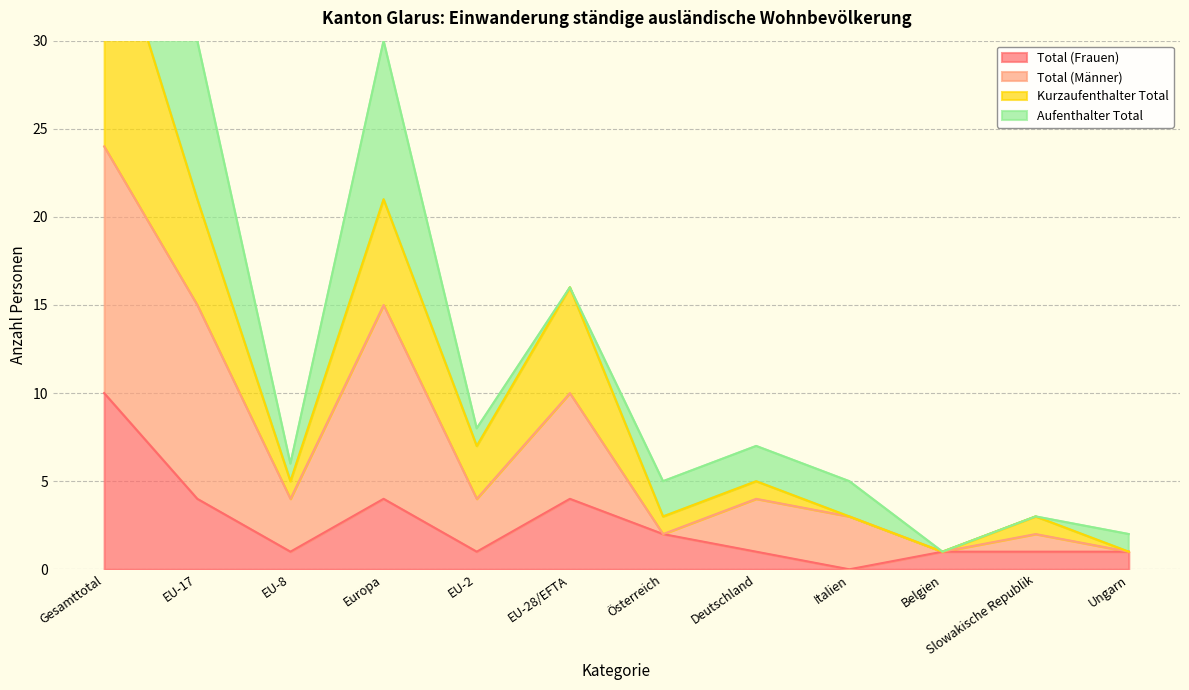

How many values in Total (Frauen) are above zero?

11